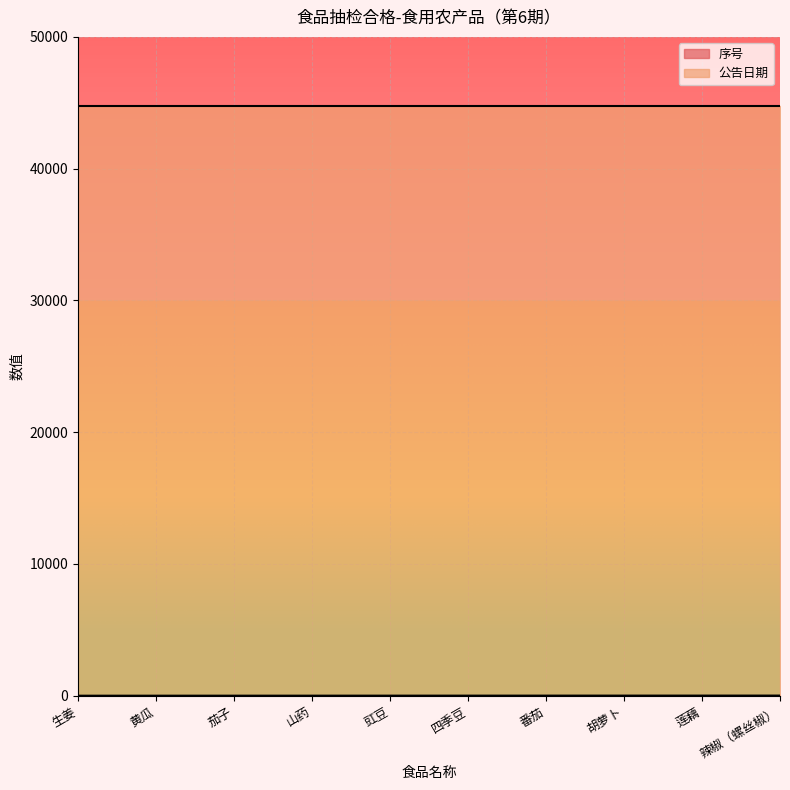

Approximately how many times larger is the value at 豇豆 compared to 山药?

1.2